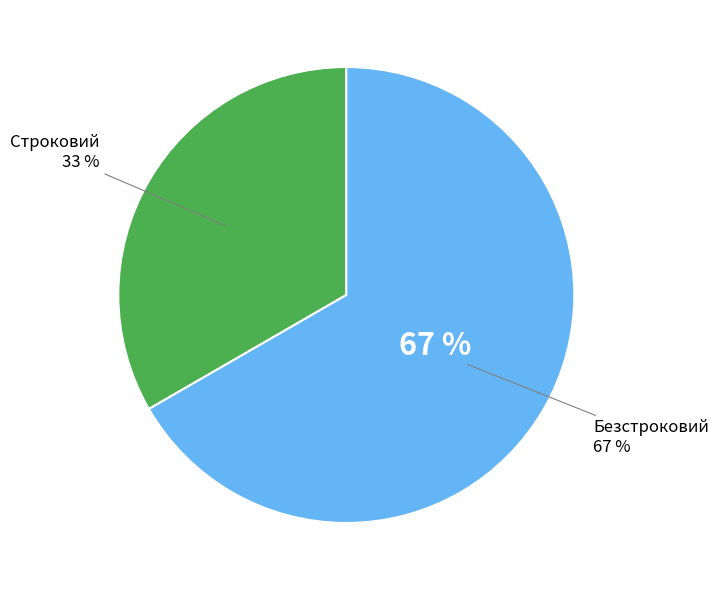

True or false: Безстроковий accounts for 67% of the total.

True